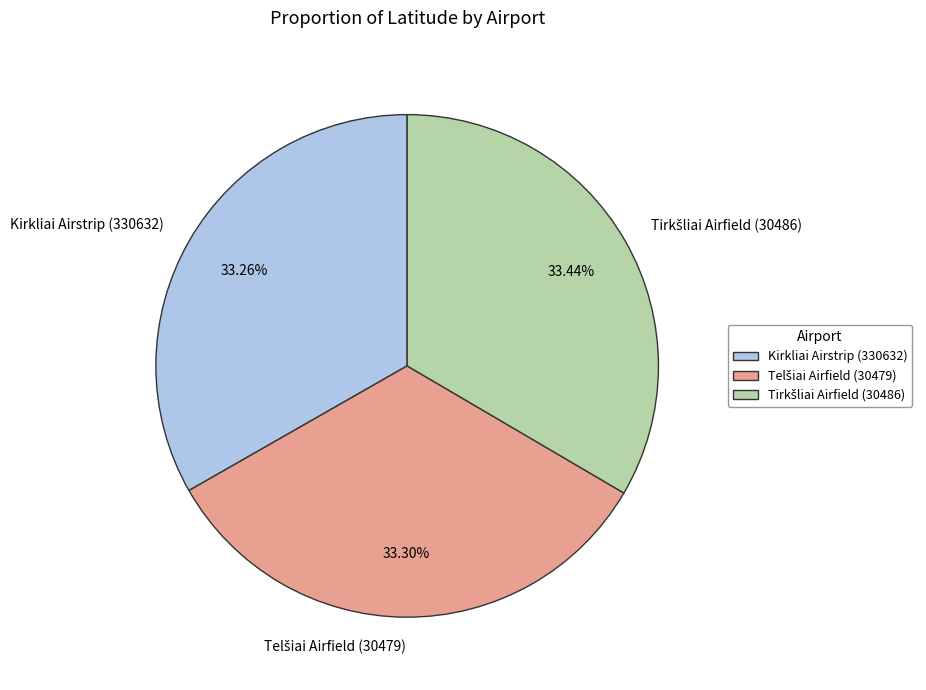

Is Kirkliai Airstrip (330632) the majority of the pie?

No